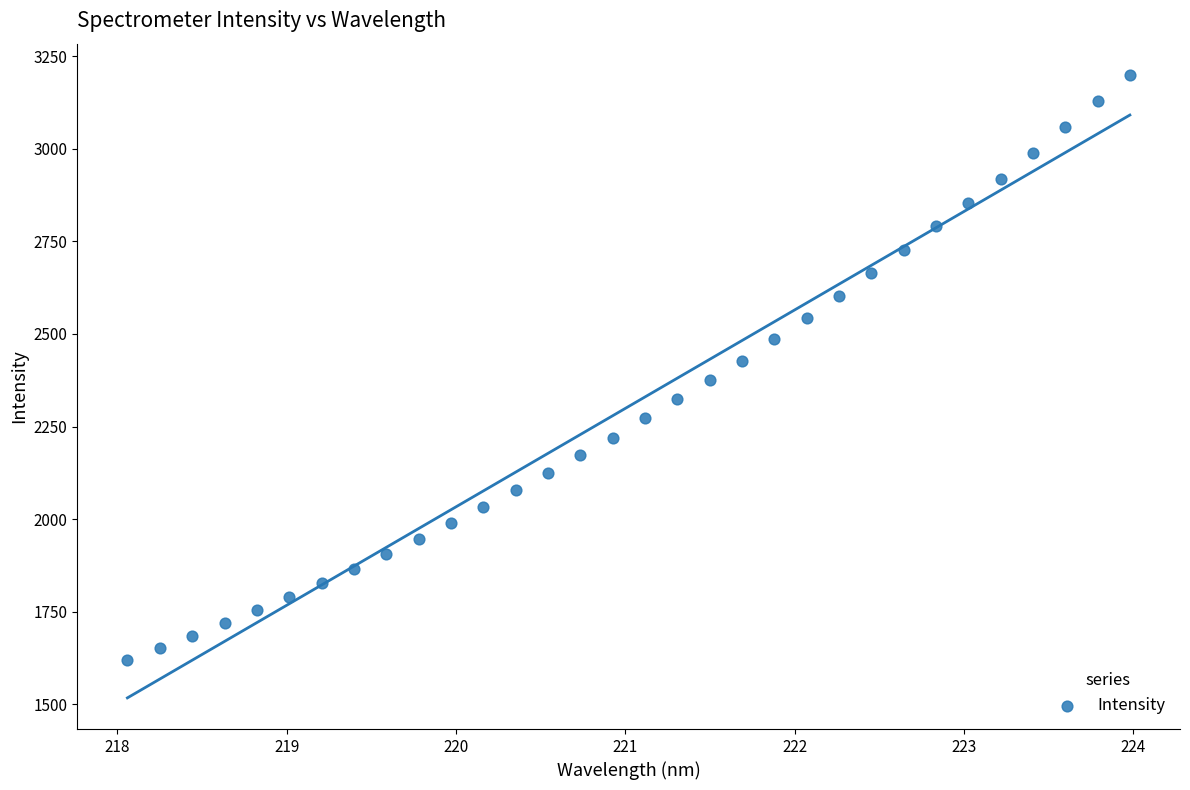

What is the range of X values (max minus min)?

5.9